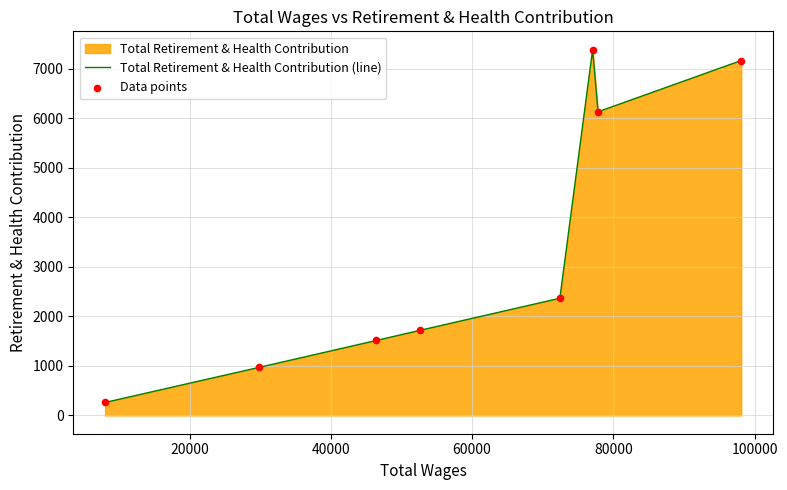

Which series has the widest spread of Y values?

Total Retirement & Health Contribution (line)